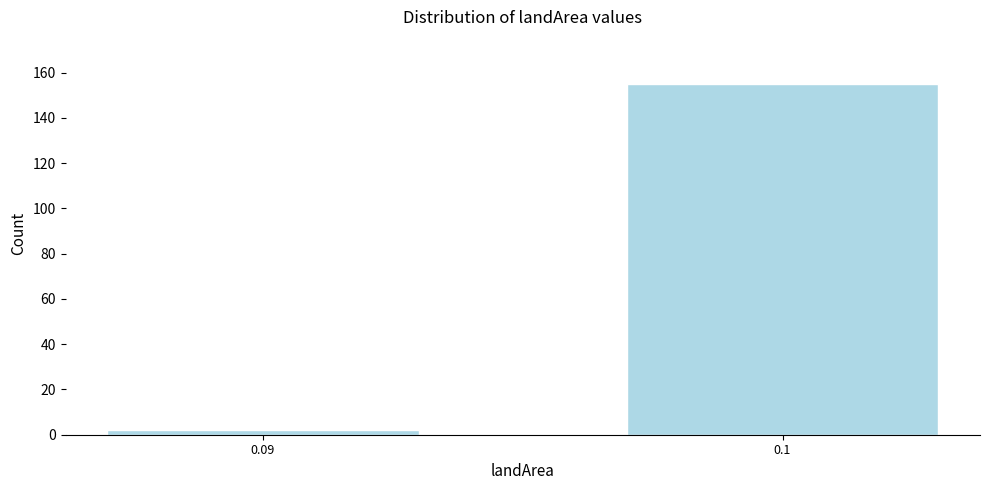

Reading right to left, transcribe all the data shown in this chart.

155	2